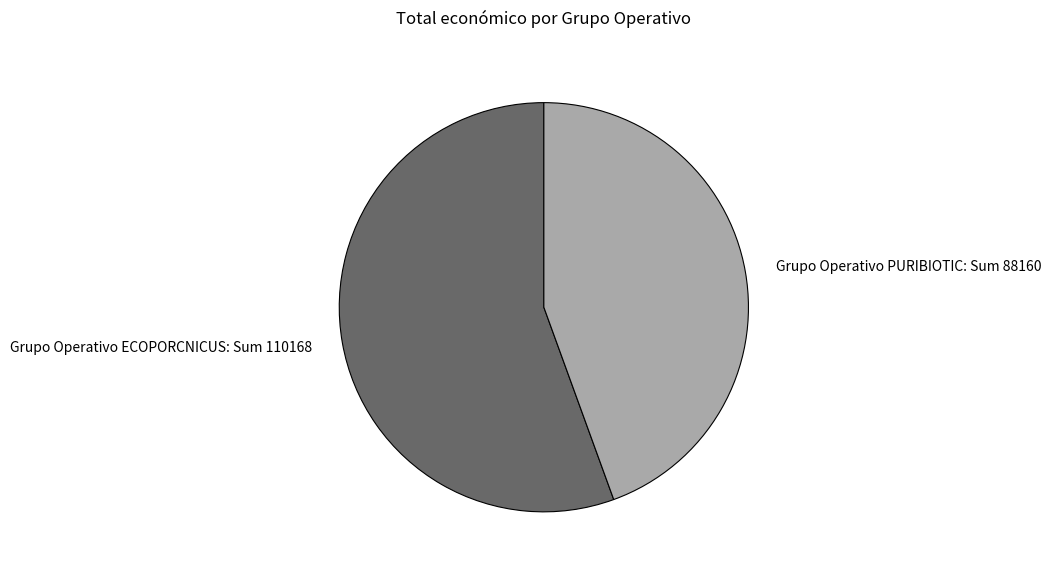

Rank the categories by value from lowest to highest.

Grupo Operativo PURIBIOTIC, Grupo Operativo ECOPORCNICUS